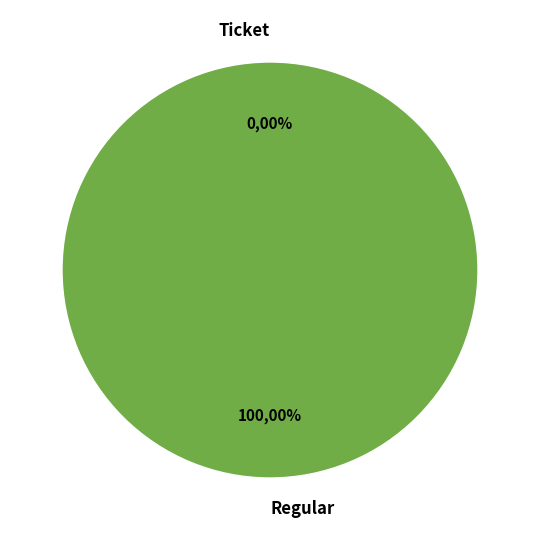

How many slices are in this pie chart?

2